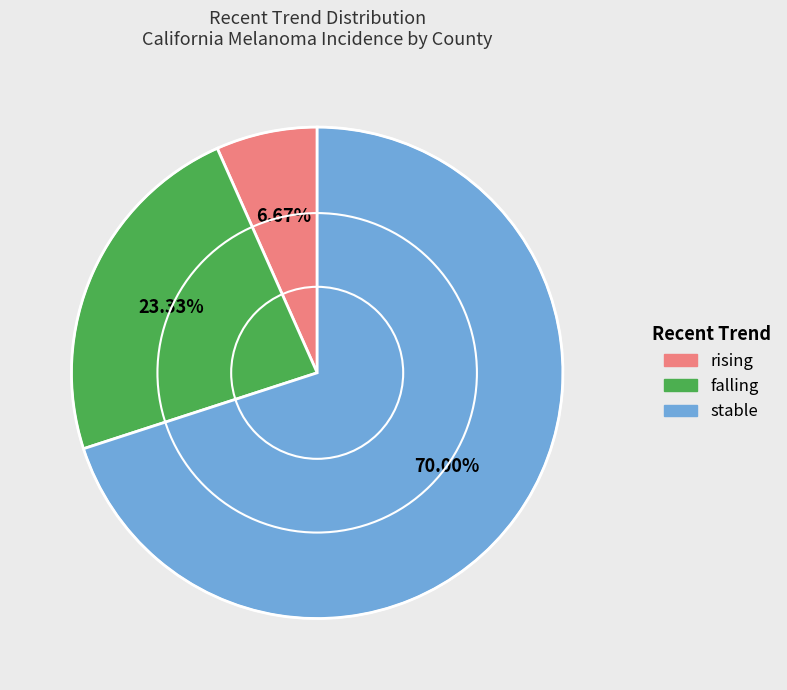

To the nearest percent, what is the average slice percentage?

33%